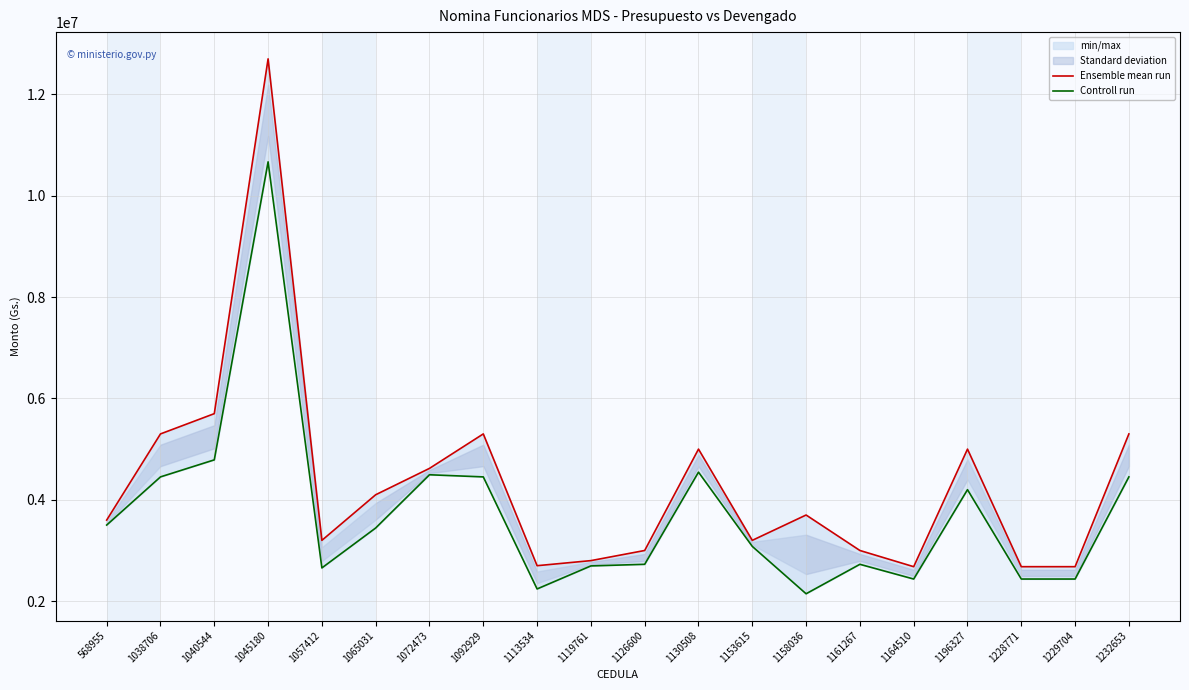

List the series in order of their overall mean, lowest first.

Controll run, Ensemble mean run